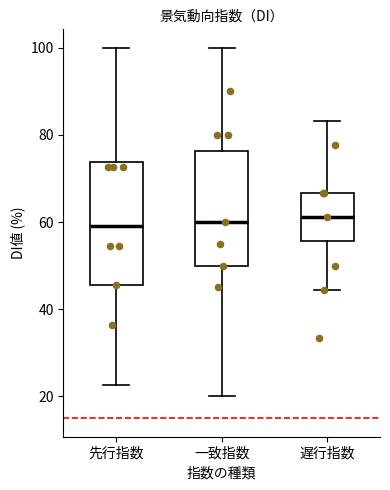

Where does the median line of the box for 遅行指数 sit on the y-axis? The values are not printed on the chart, so give them approximately, as read against the axis.

62